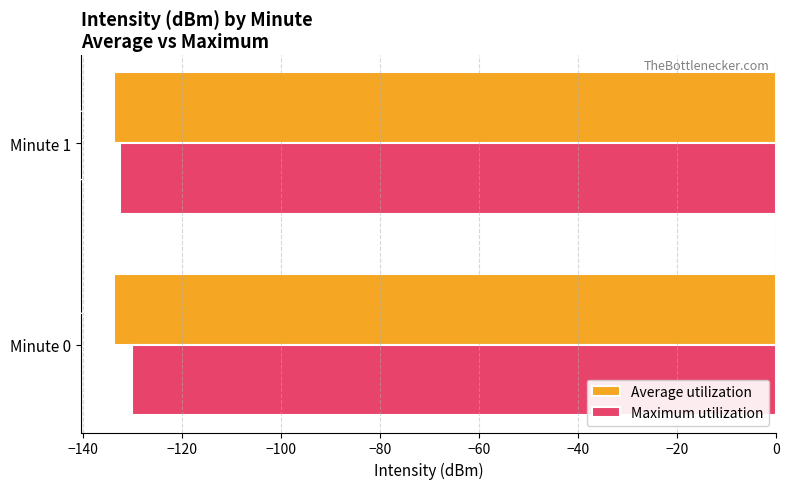

Which series has the largest range (max minus min)?

Maximum utilization